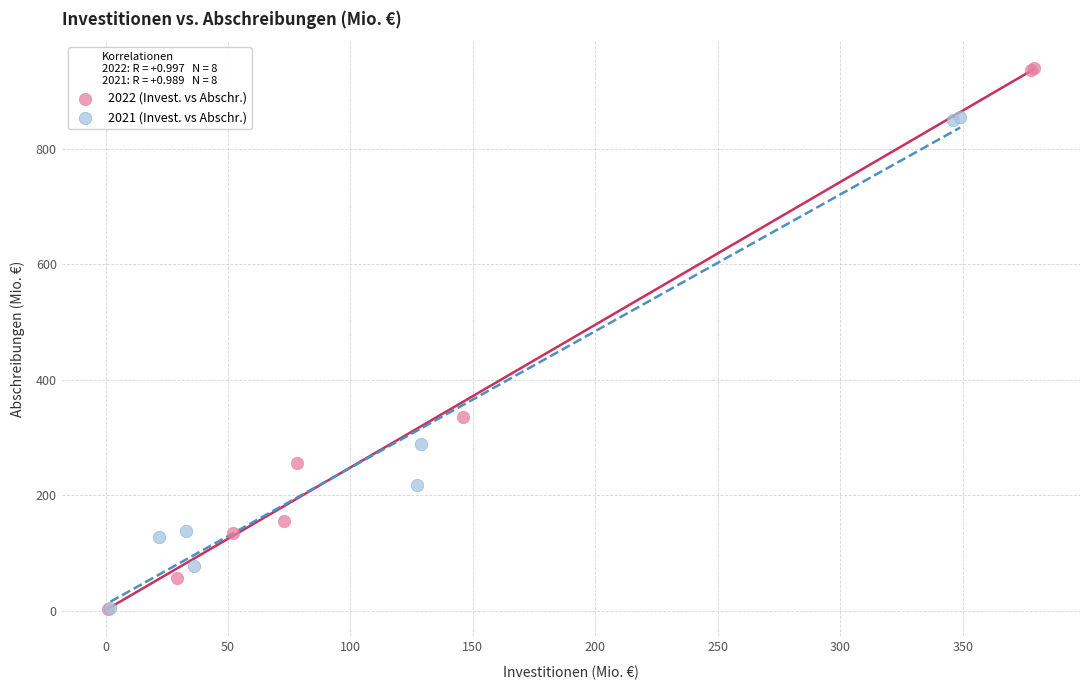

Which series has the widest spread of Y values?

2022 (Invest. vs Abschr.)